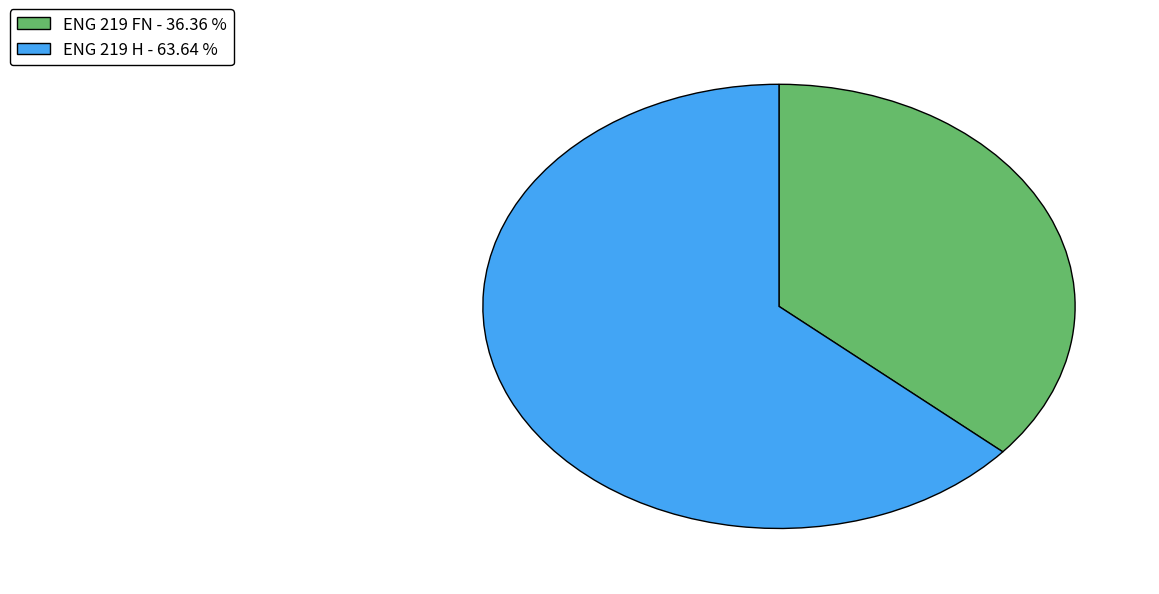

Is it true that ENG 219 H is 53% of the pie?

False